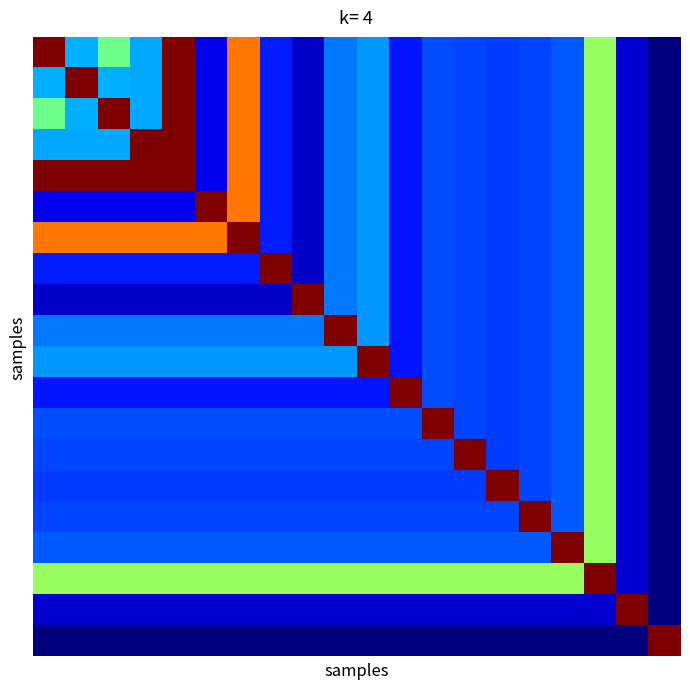

What is the minimum value shown in the chart?

12